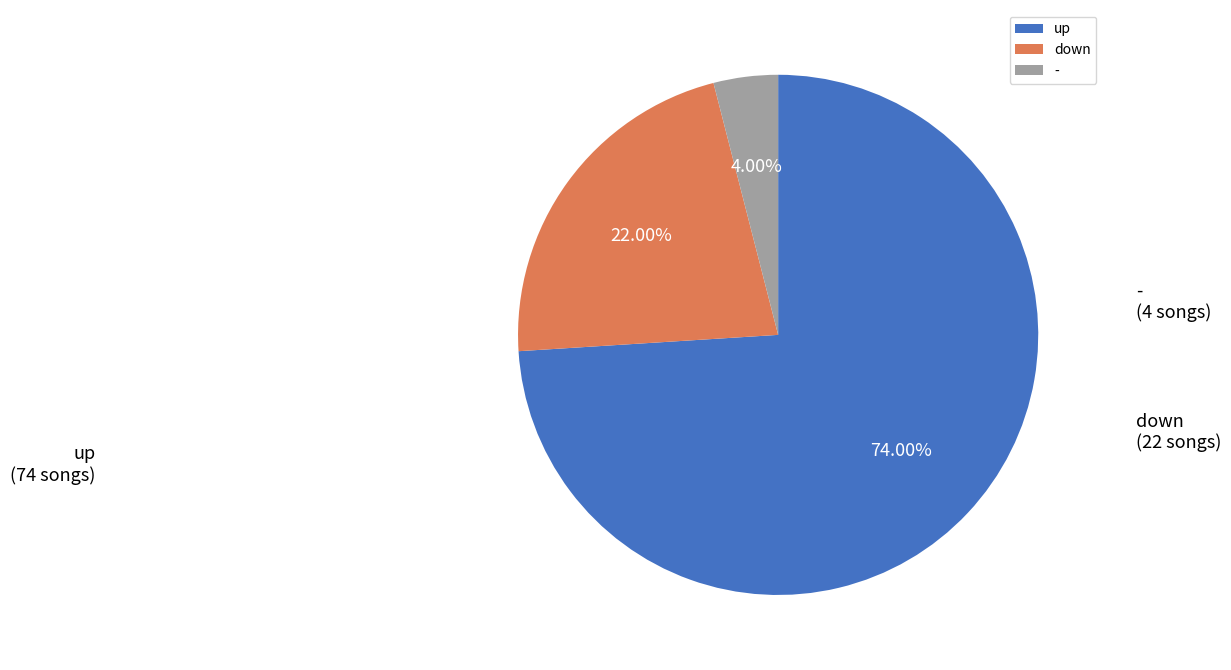

Combined, do - and down account for over 50%?

No